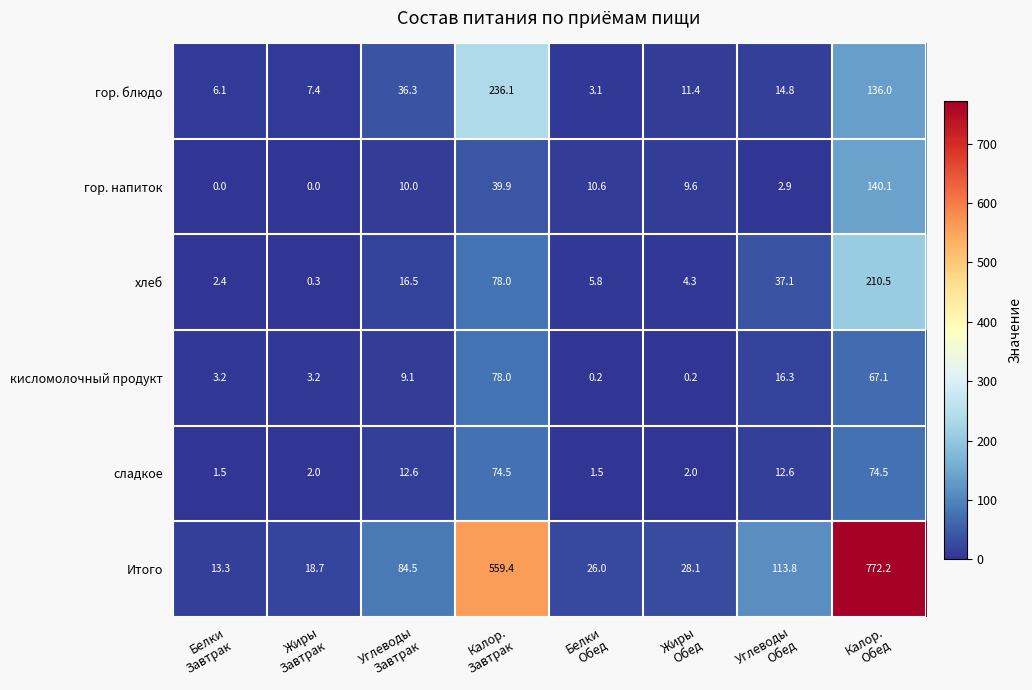

What is the difference between the second highest and minimum values in the гор. блюдо series?

132.9